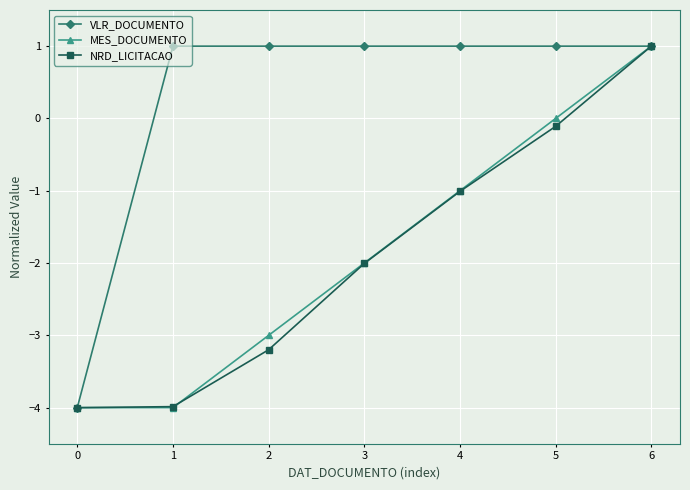

Is the value of VLR_DOCUMENTO at 6 greater than the value of NRD_LICITACAO at 5?

Yes